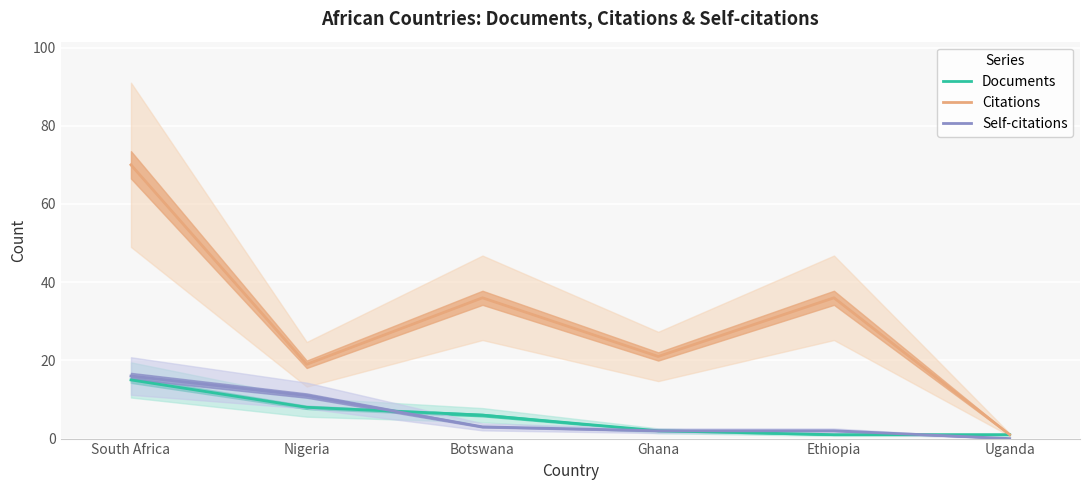

True or false: Self-citations and Citations cross at least once.

False